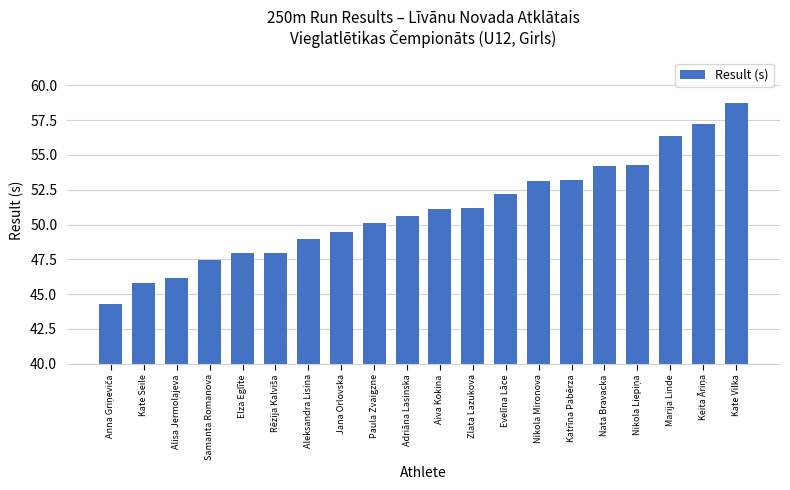

Does the chart contain stacked bars?

No